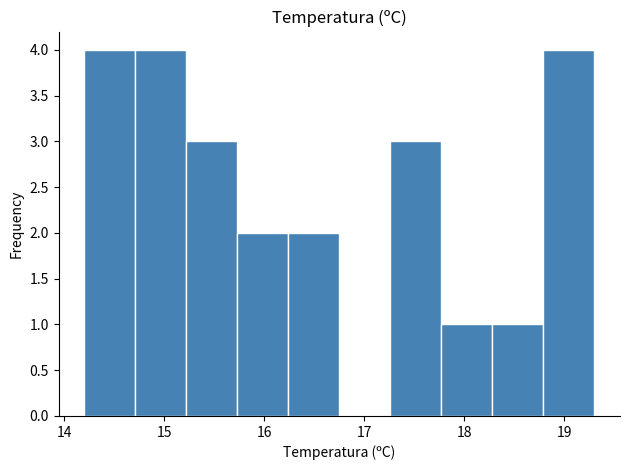

Reading left to right, transcribe this chart: for each bar, give the range it covers on the x-axis and its height. Neither the bar edges nor the heights are printed on the chart, so give them approximately, as read against the axes.

14.20 to 14.71: 4
14.71 to 15.22: 4
15.22 to 15.73: 3
15.73 to 16.24: 2
16.24 to 16.75: 2
16.75 to 17.26: 0
17.26 to 17.77: 3
17.77 to 18.28: 1
18.28 to 18.79: 1
18.79 to 19.30: 4